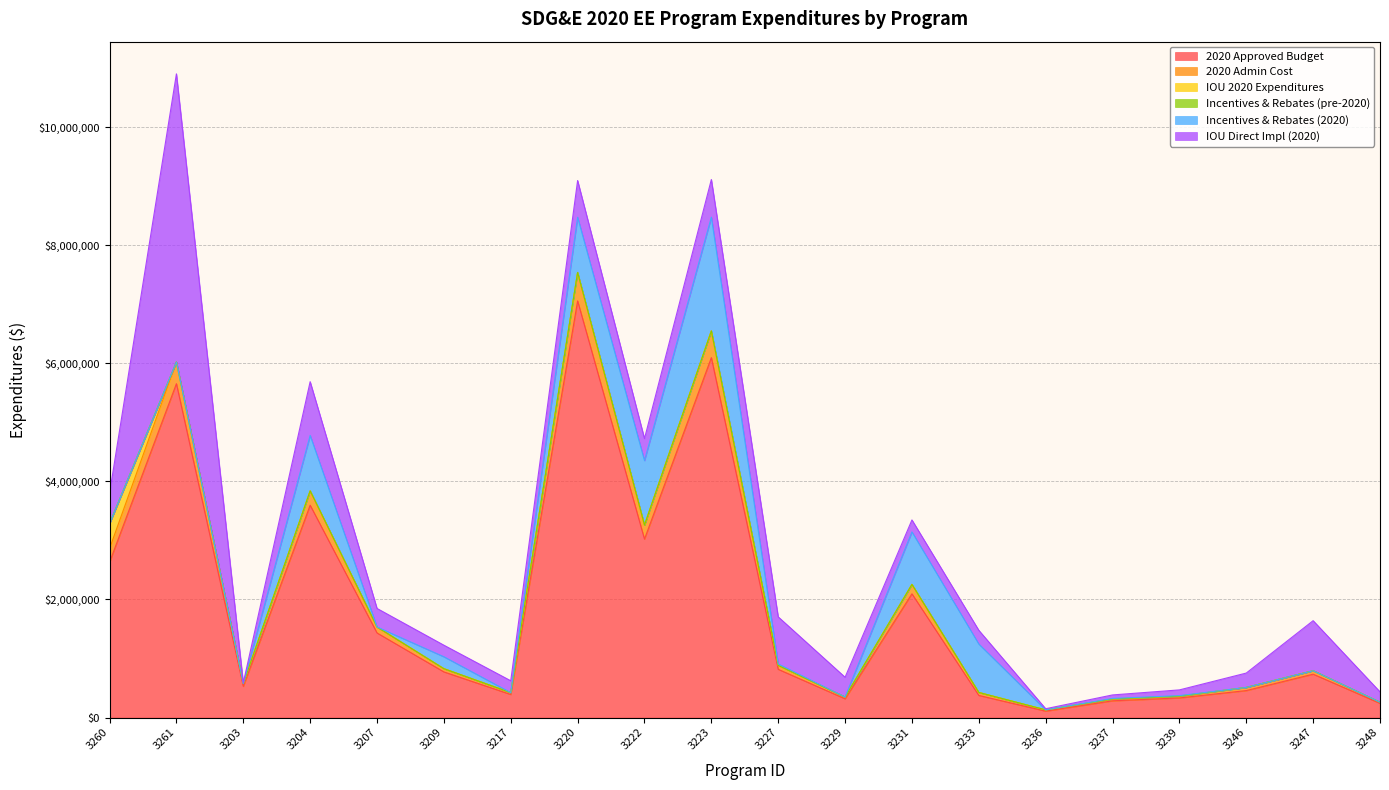

How many lines are shown in the chart?

6